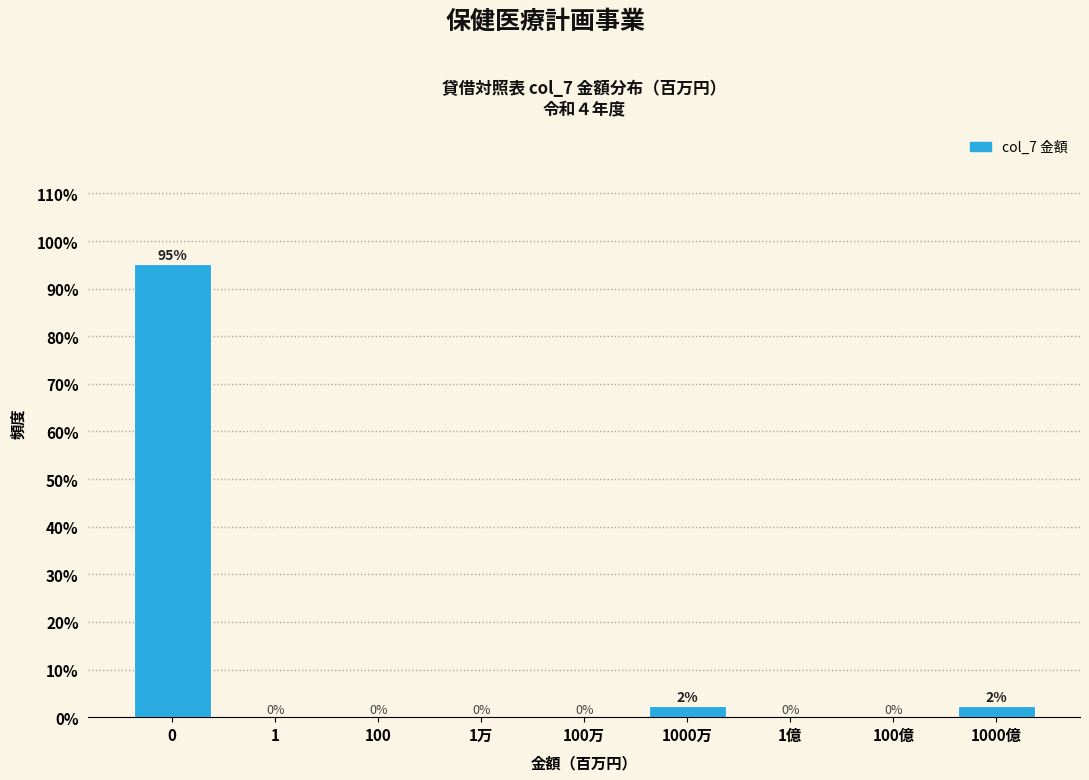

What is the greatest value displayed?

95.2